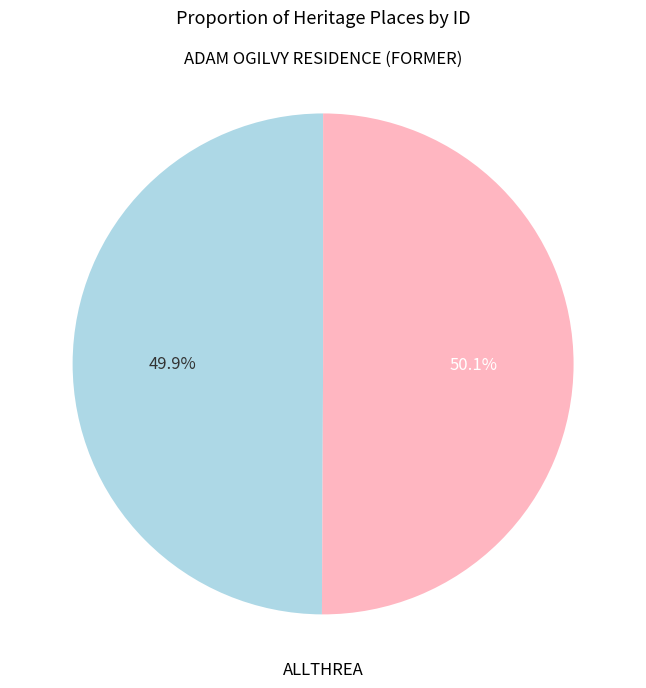

Count the number of slices in the pie.

2